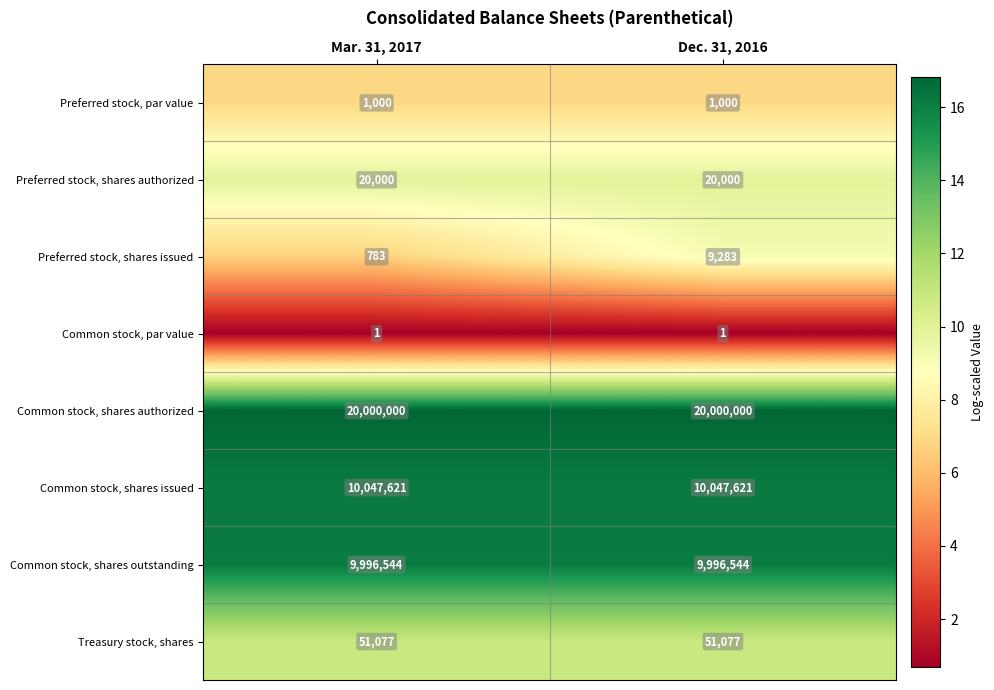

Is it true that Common stock, shares authorized equals 35052904 at Dec. 31, 2016?

False